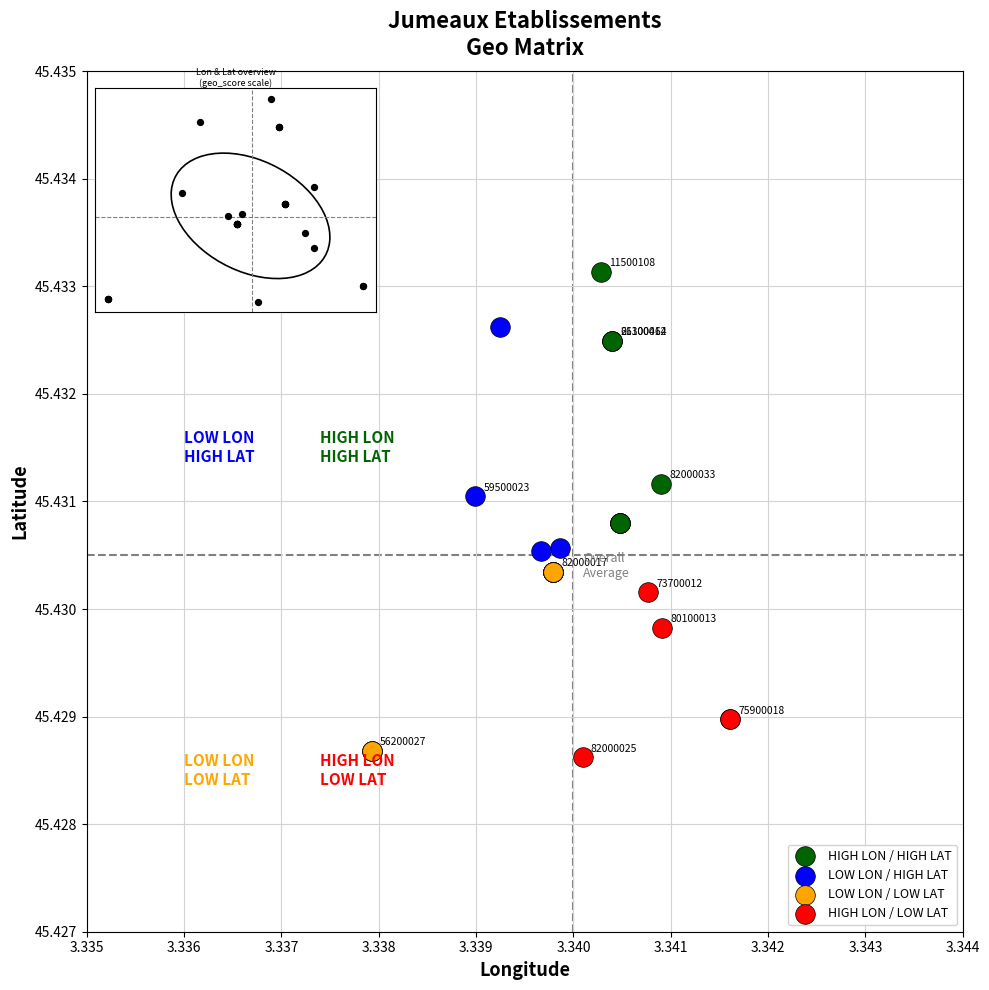

Which series has the largest Y range (max minus min)?

HIGH LON / HIGH LAT